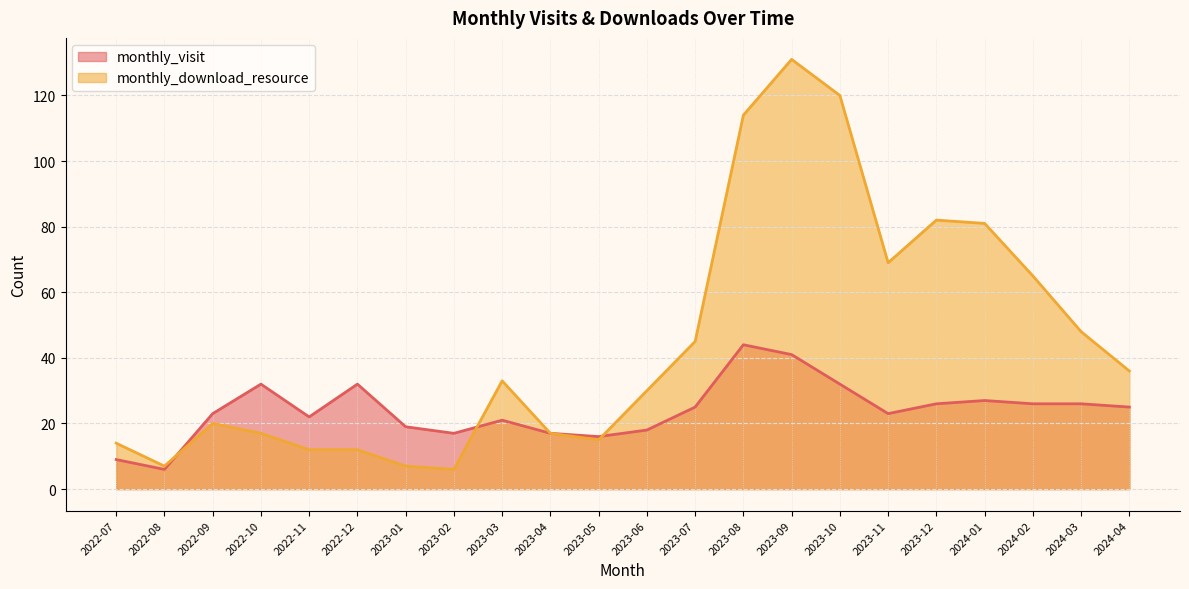

What is the total value across all series at 2023-09?

172